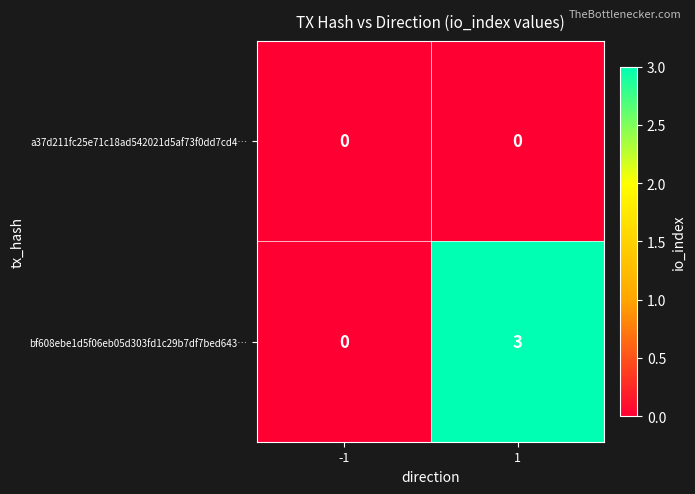

Which series has the widest spread of values?

bf608ebe1d5f06eb05d303fd1c29b7df7bed643…